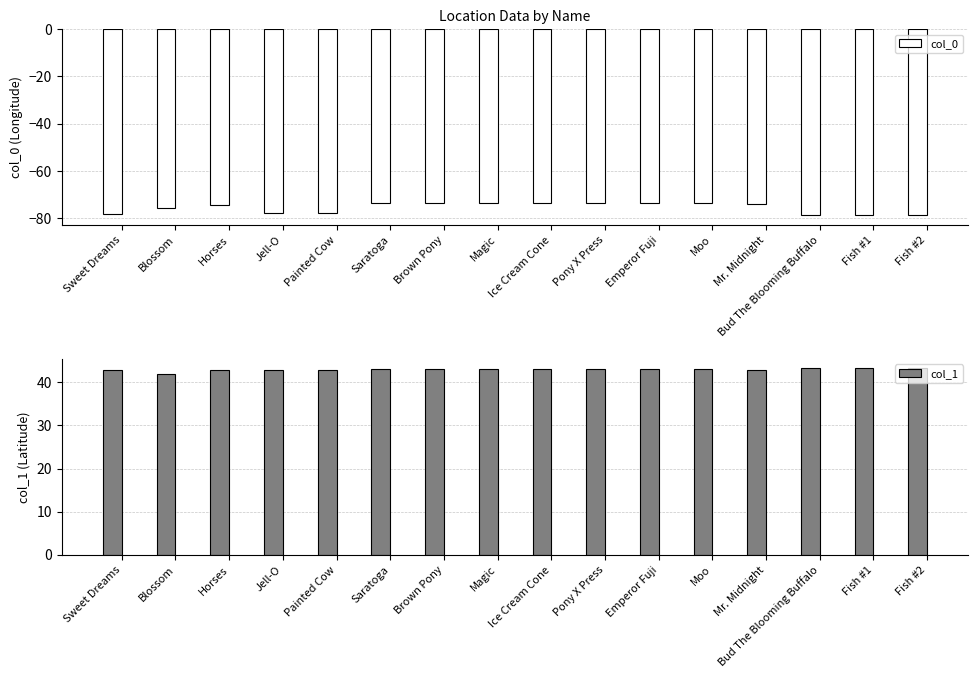

What is the lowest value of the col_1 series?

42.1